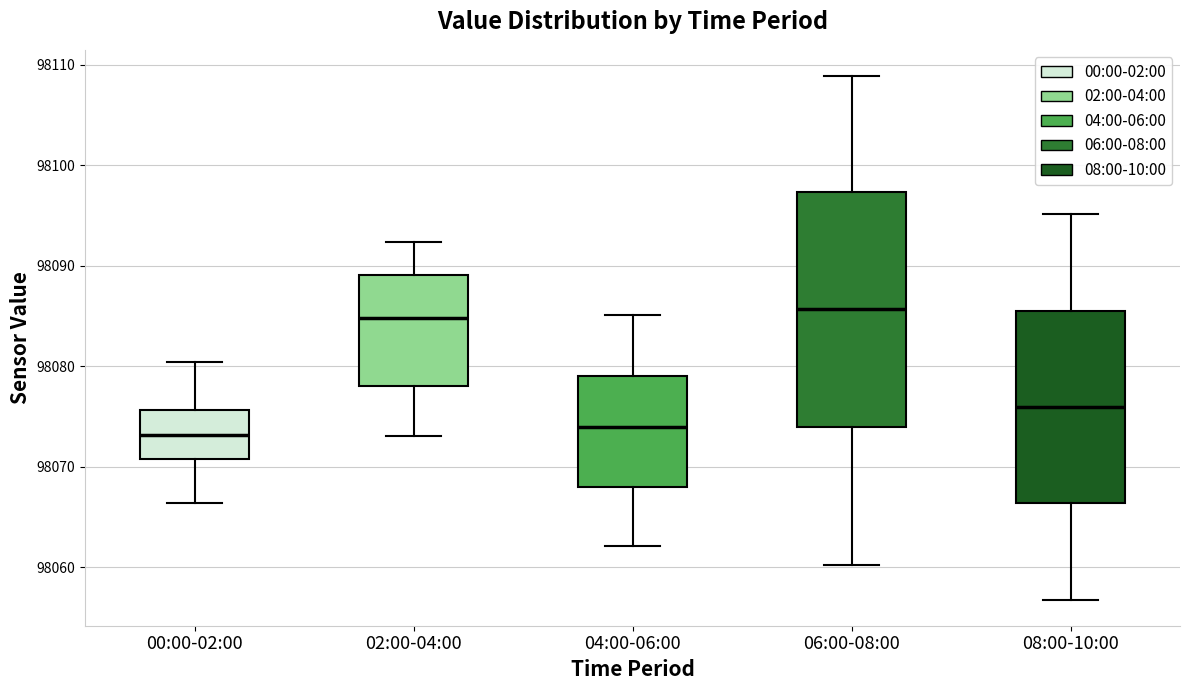

Where is the upper edge of the box for 08:00-10:00 on the y-axis? The values are not printed on the chart, so give them approximately, as read against the axis.

98086